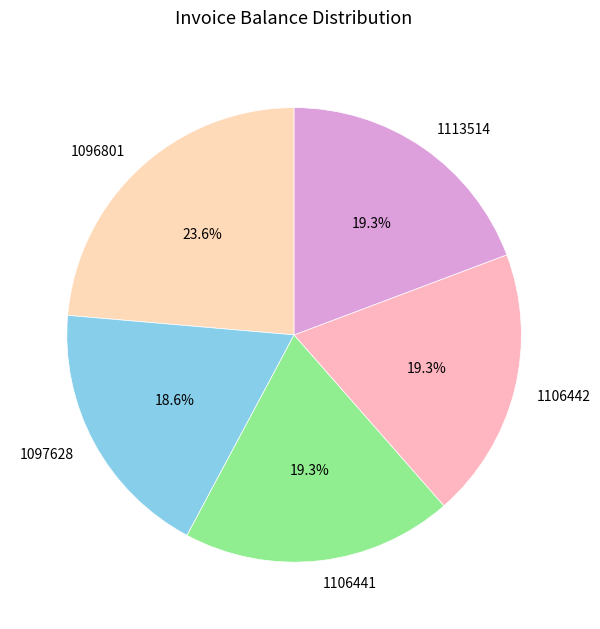

What percentage is the 1113514 slice, to the nearest percent?

19%